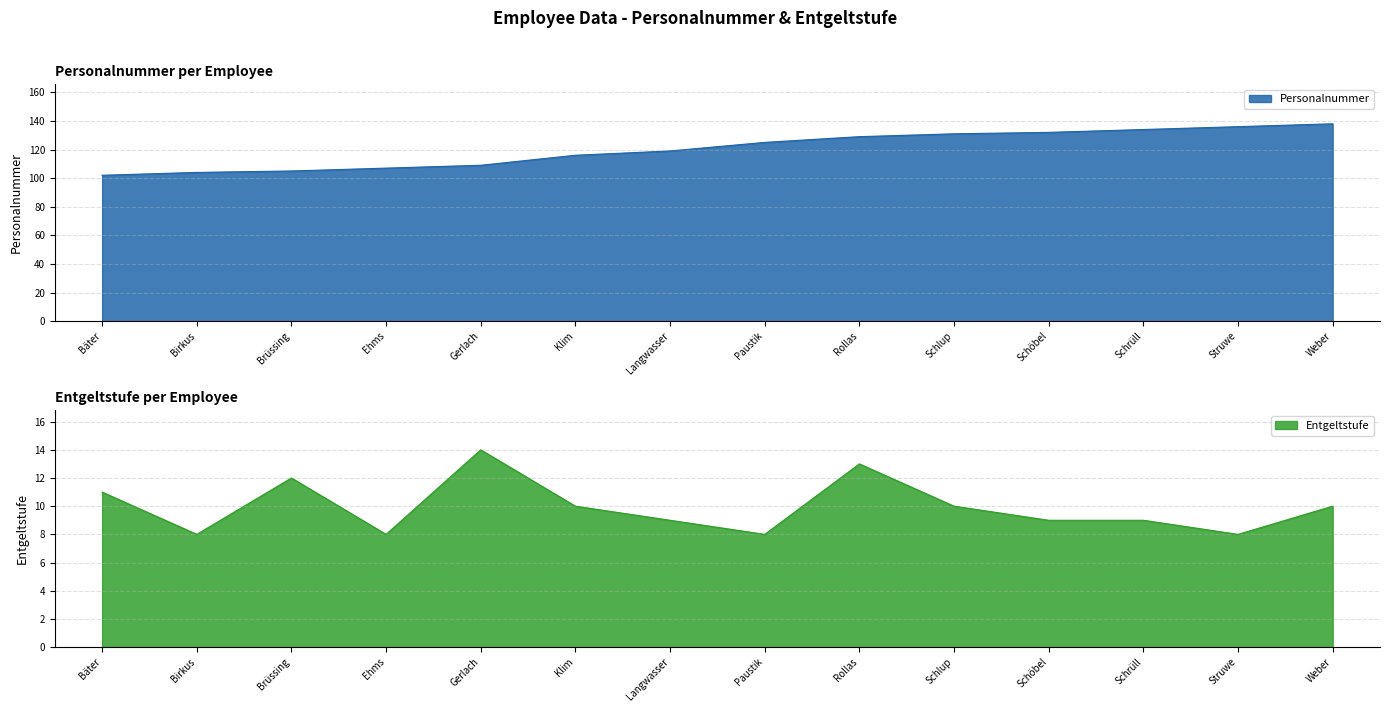

Is the value of Personalnummer at Bäter greater than the value of Entgeltstufe at Rollas?

Yes